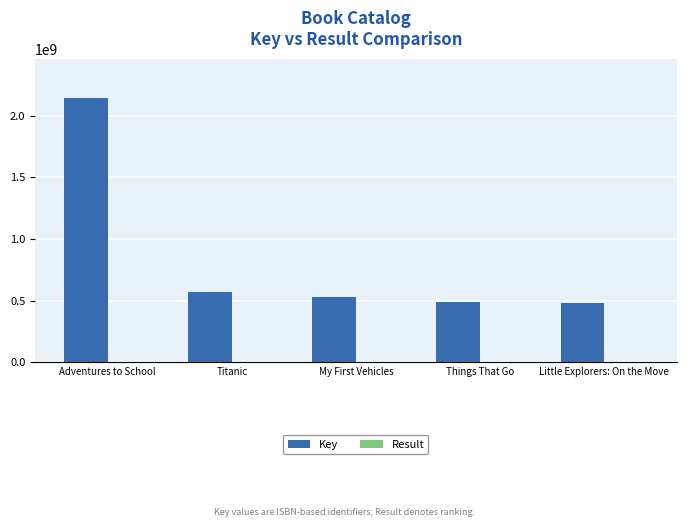

How many series are shown in this chart?

2